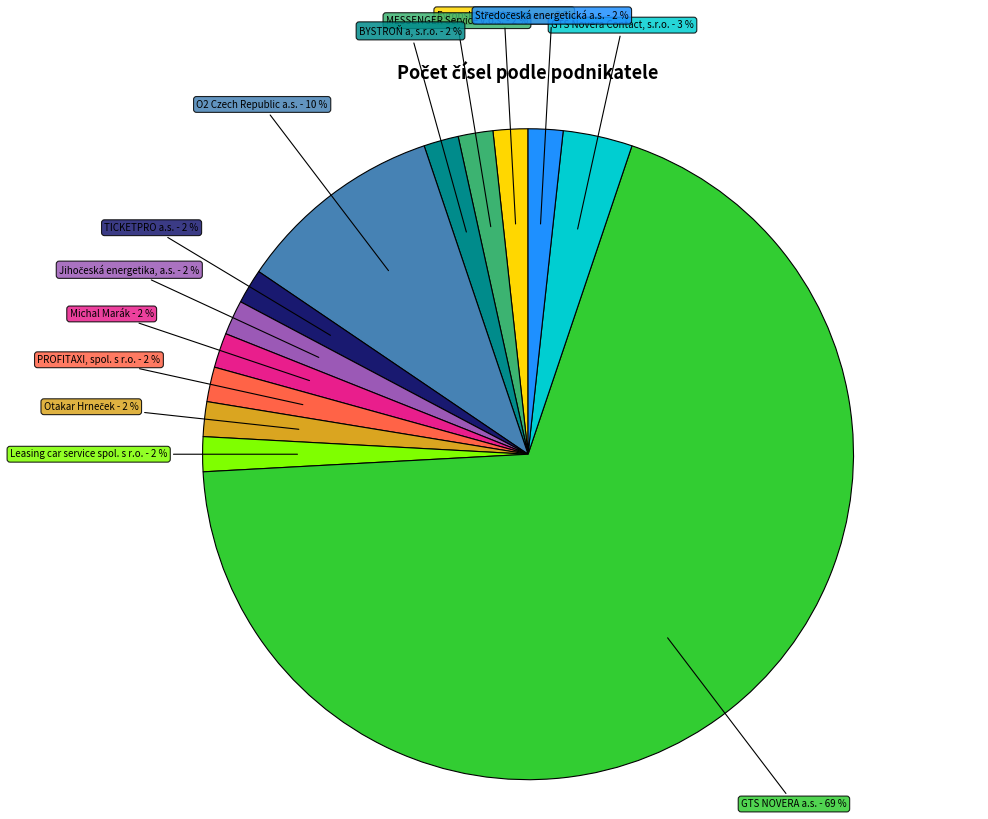

Does any single category account for the majority?

Yes